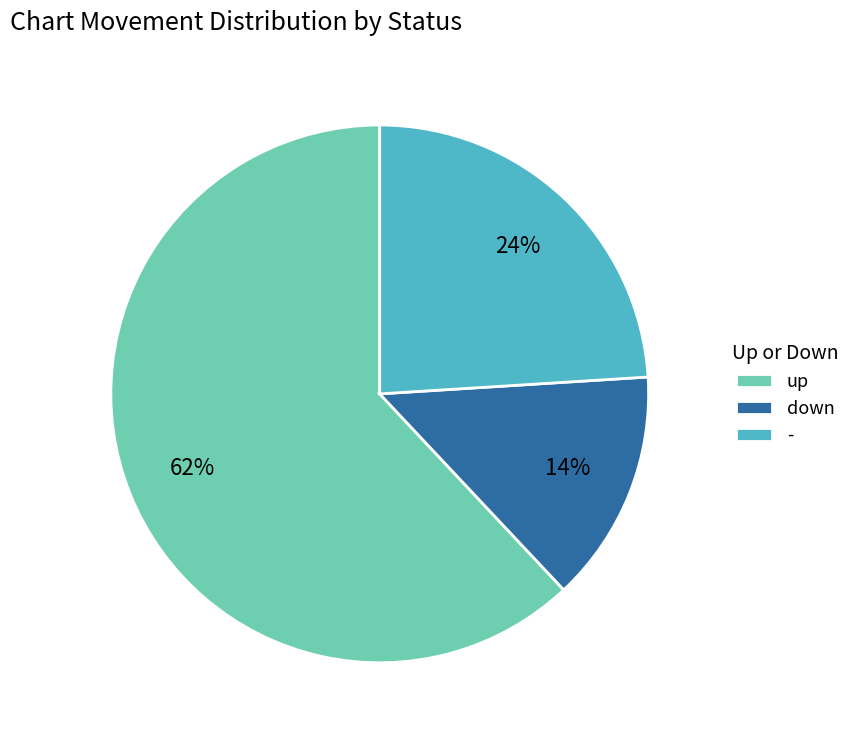

What is the ratio of the value at down to the value at -?

0.6